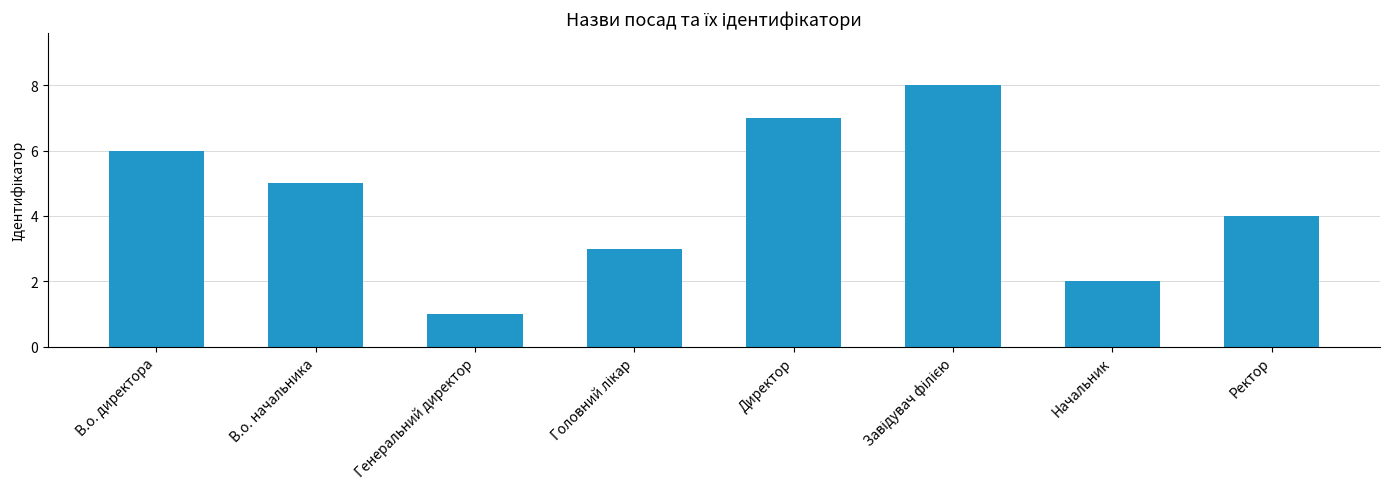

Which label corresponds to the smallest value in the chart?

Генеральний директор